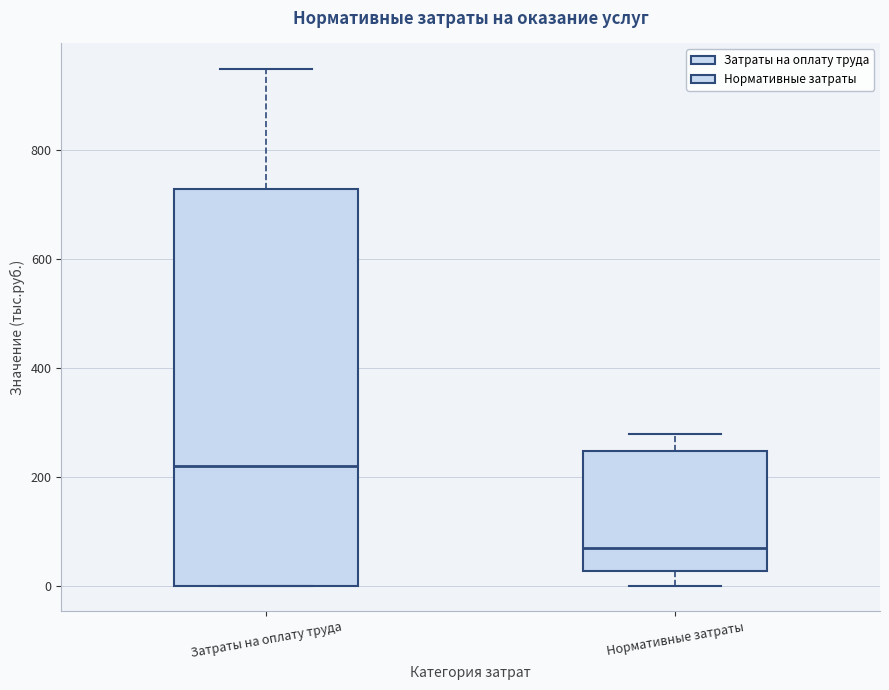

Which box's median line is the lowest?

Нормативные затраты